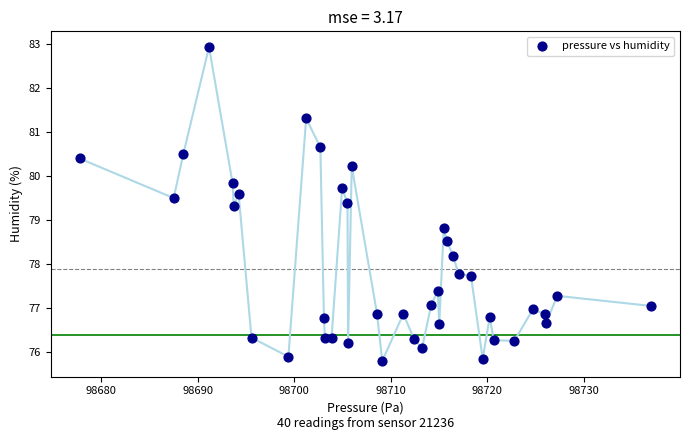

What is the range of Y values (max minus min)?

7.1